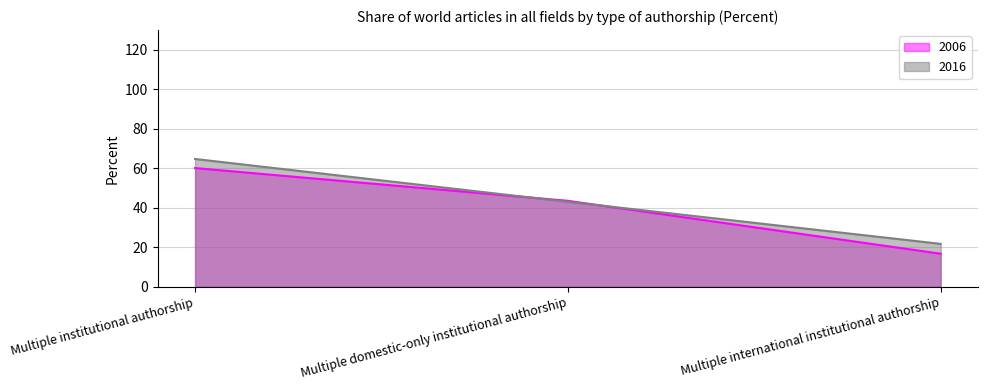

Rank the series by their average value, from lowest to highest.

2006, 2016